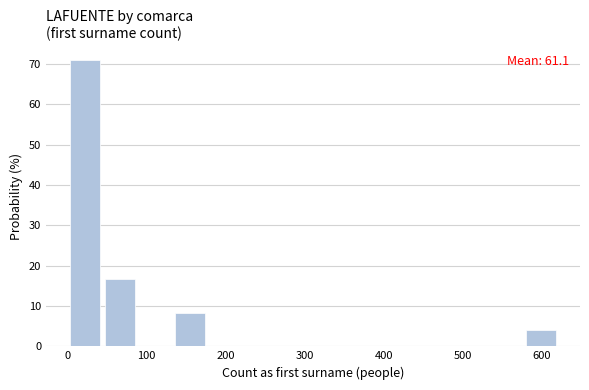

Over which range of the x-axis is the bar tallest?

0 to 50